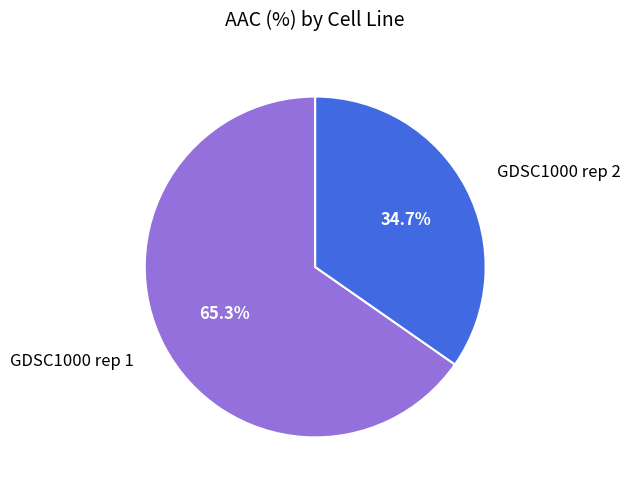

Is GDSC1000 rep 1 the majority of the pie?

Yes